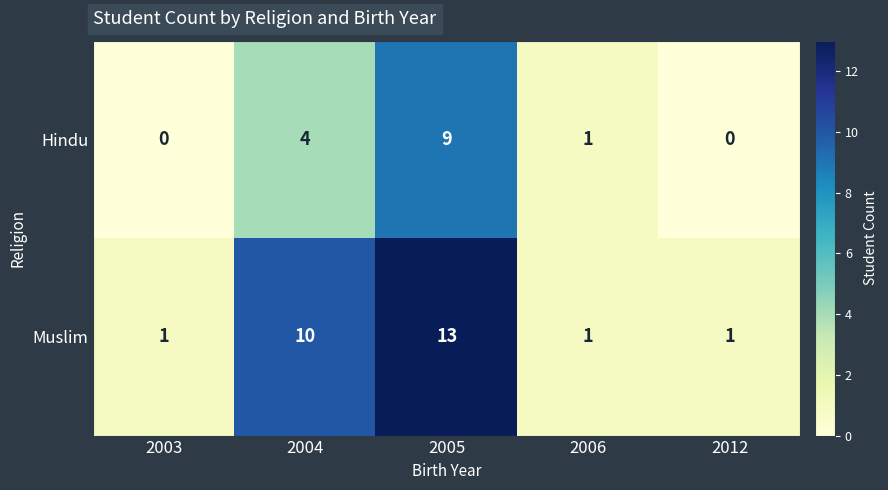

Which label corresponds to the largest value in the chart?

2005